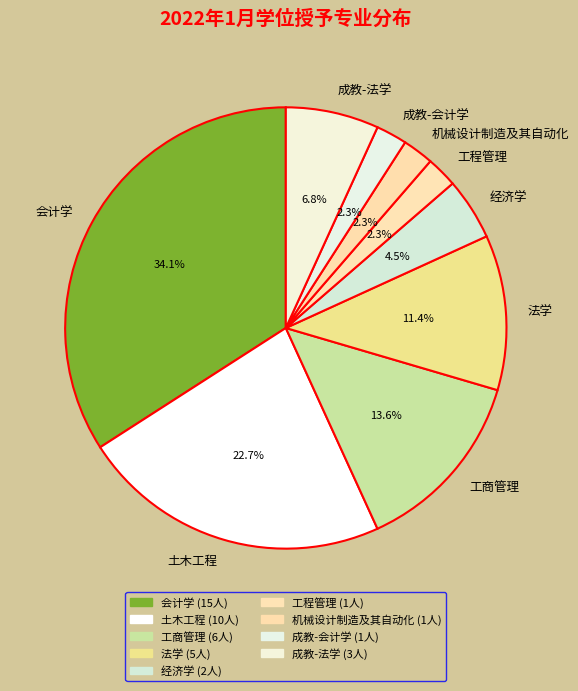

Count the number of slices in the pie.

9